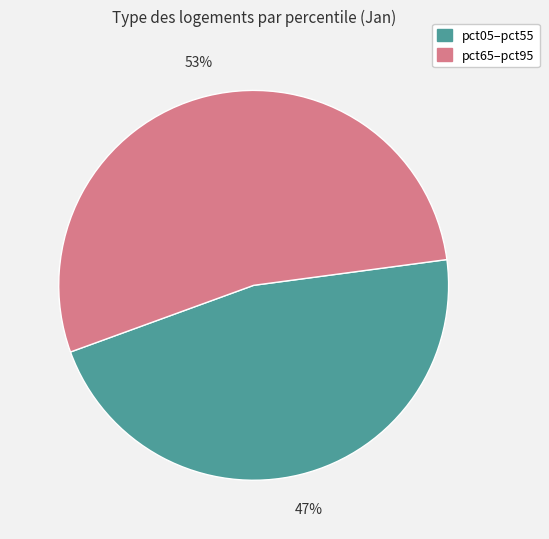

Is it true that pct05–pct55 is 47% of the pie?

True